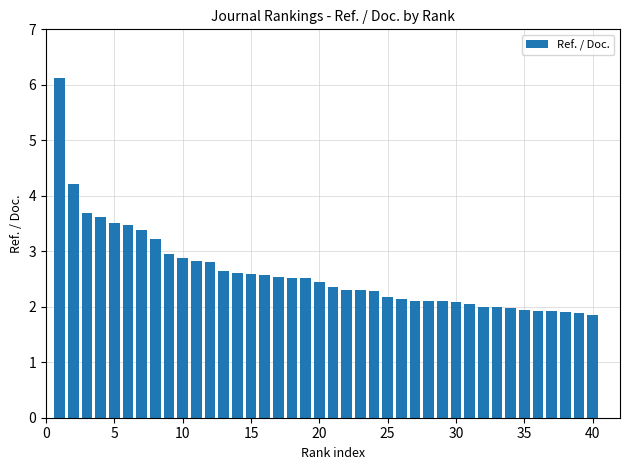

What is the maximum value shown in the chart?

6.1